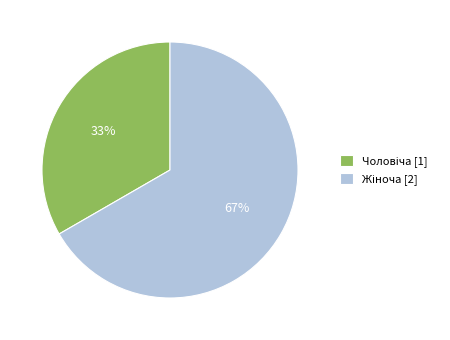

Count the number of slices in the pie.

2